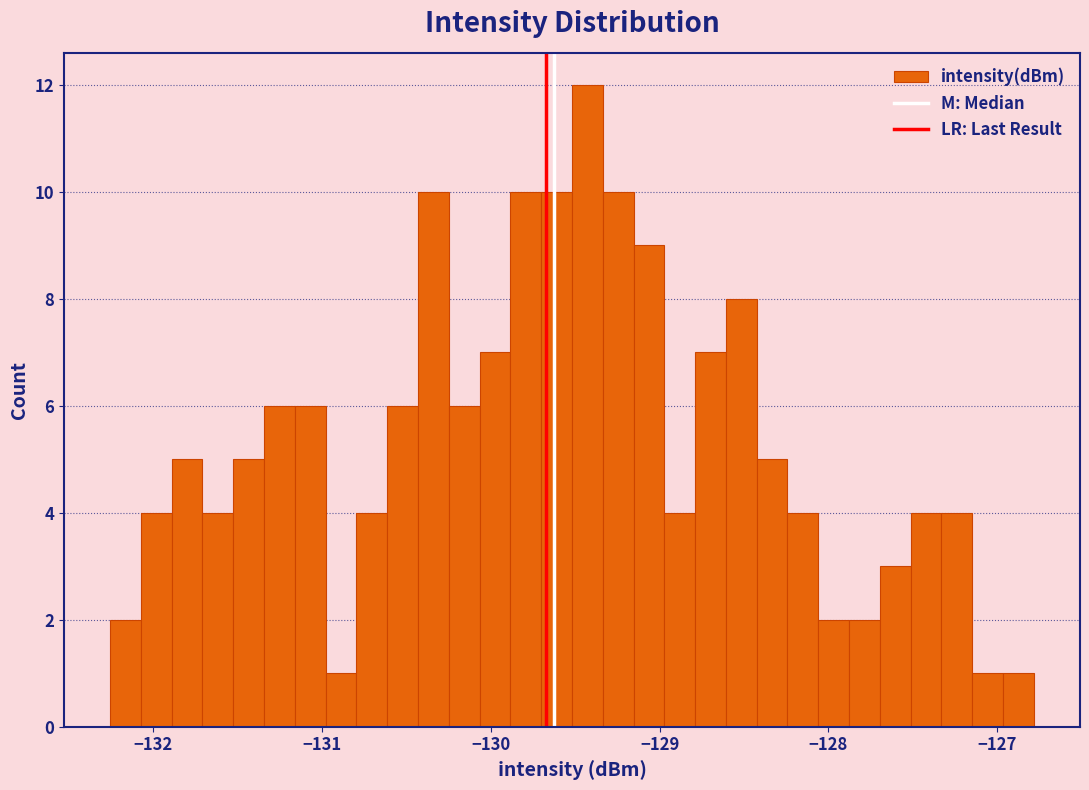

Read against the x-axis, roughly where is the centre of the tallest bar?

-129.4